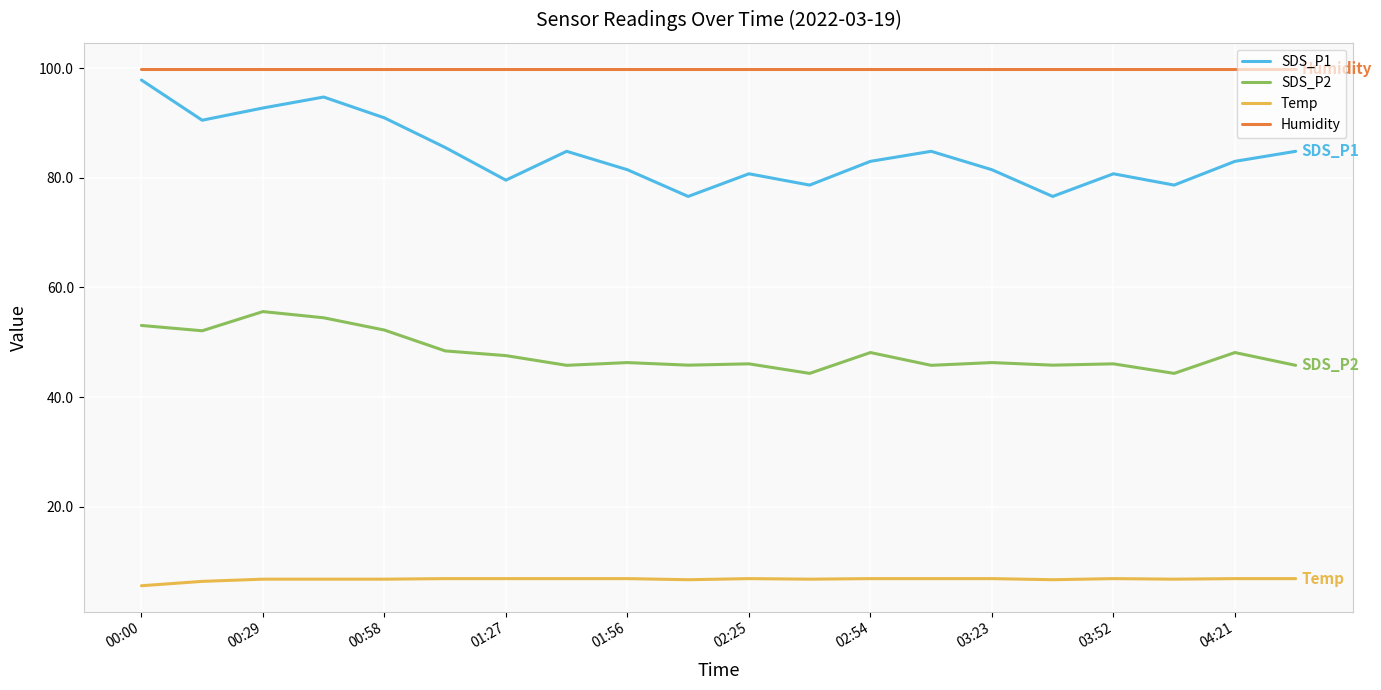

True or false: SDS_P2 has more than 2 points higher than both neighbors.

True